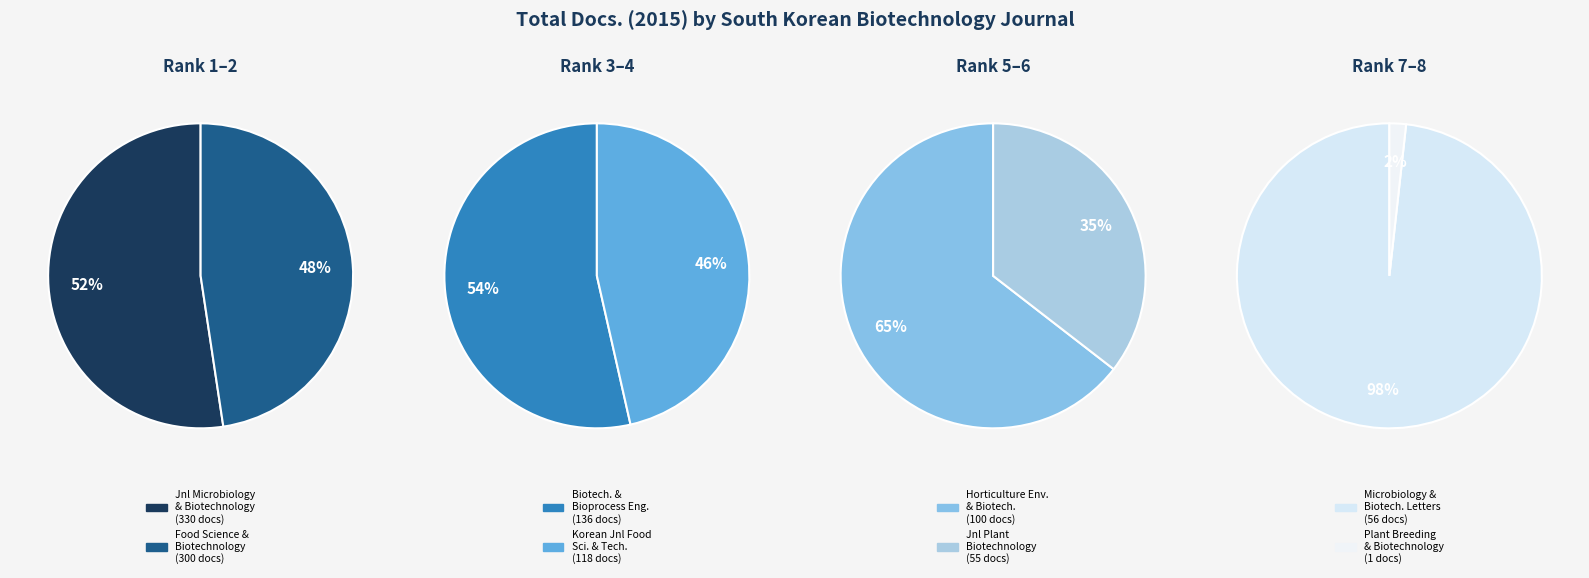

What is the ratio of the value at Korean Journal of Food Science and Technology to the value at Microbiology and Biotechnology Letters?

2.1